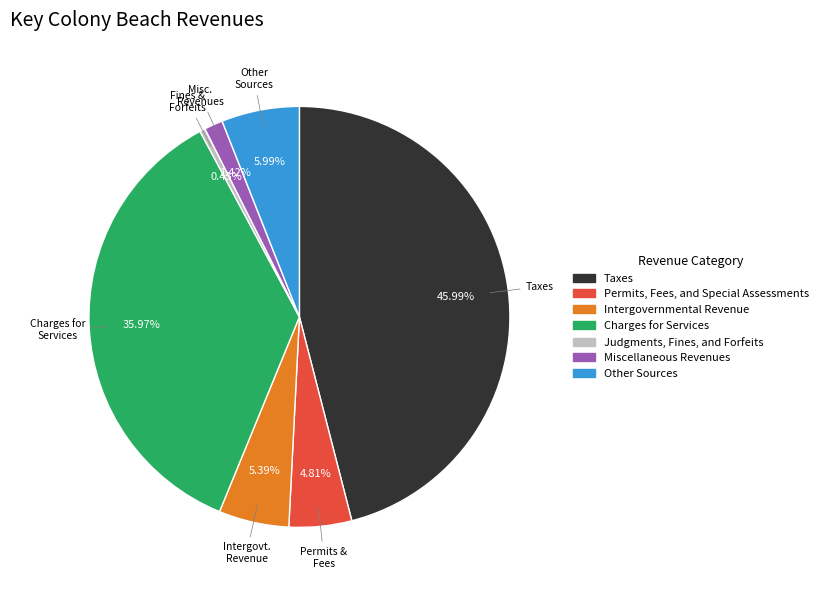

How many segments does this pie chart have?

7